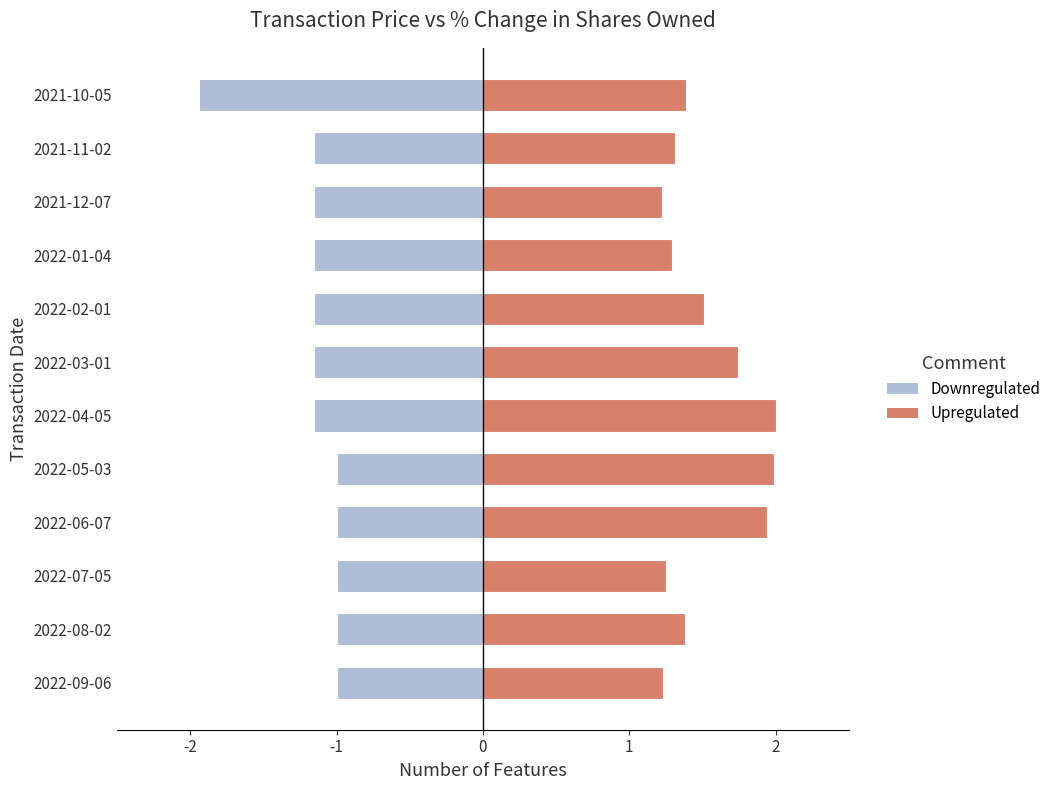

Reading left to right, transcribe all the data shown in this chart.

Downregulated: -1.0	-1.0	-1.0	-1.0	-1.0	-1.2	-1.2	-1.2	-1.2	-1.2	-1.2	-1.9
Upregulated: 1.2	1.4	1.3	1.9	2.0	2.0	1.7	1.5	1.3	1.2	1.3	1.4